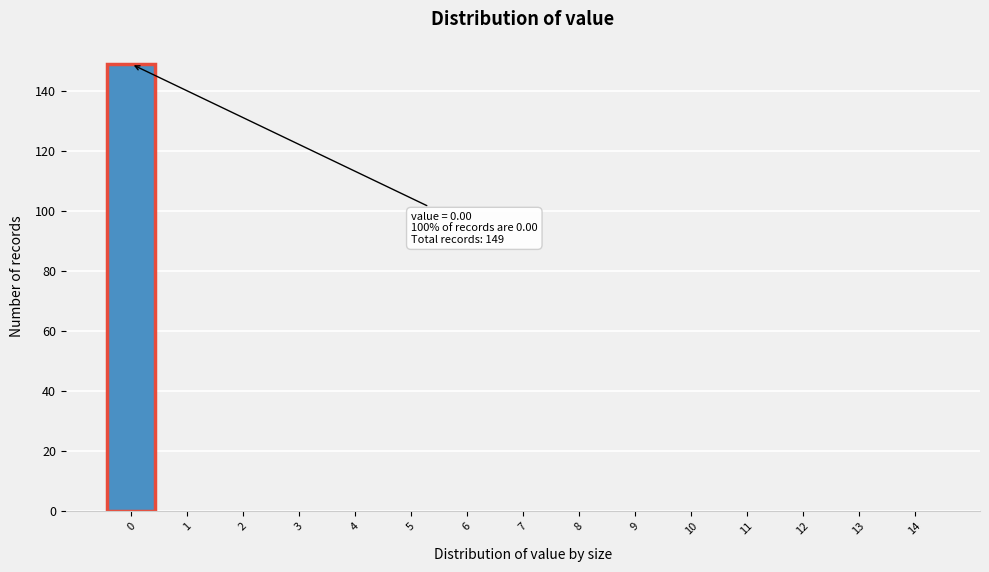

Reading right to left, list all the values displayed in this chart.

14=0	13=0	12=0	11=0	10=0	9=0	8=0	7=0	6=0	5=0	4=0	3=0	2=0	1=0	0=149